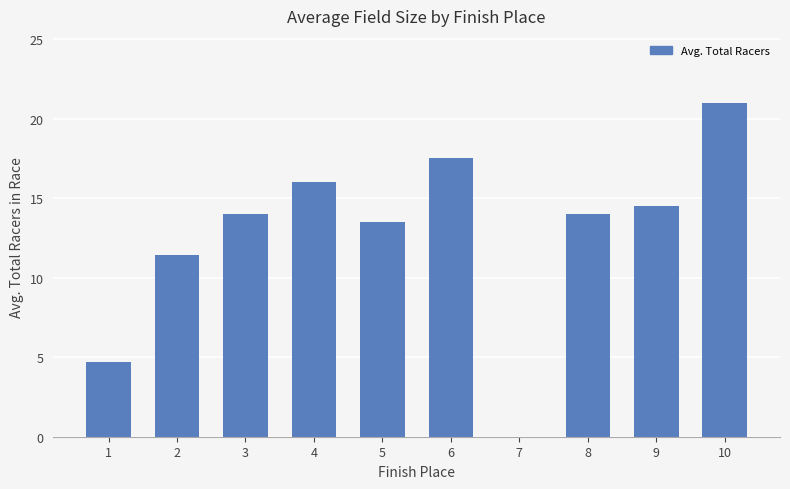

What is the difference between the values at 2 and 5?

2.1